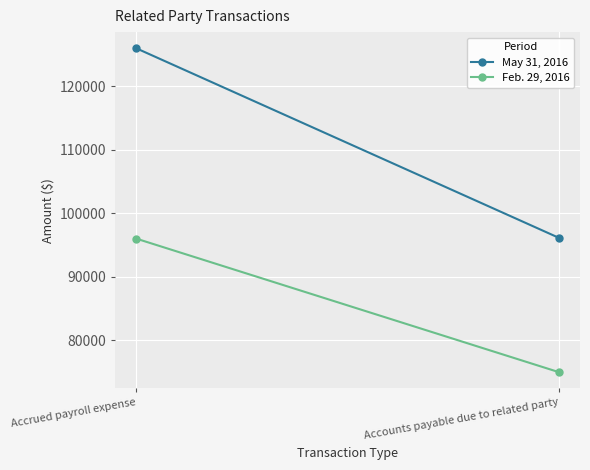

What is the label of the 1st point from the left?

Accrued payroll expense